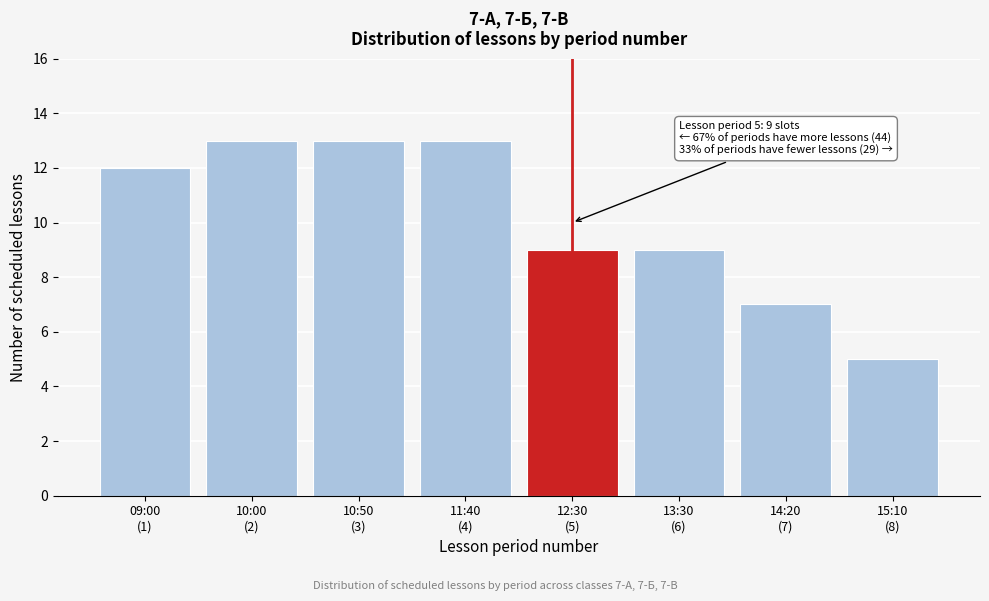

Reading left to right, what are all the values shown in this chart?

12	13	13	13	9	9	7	5